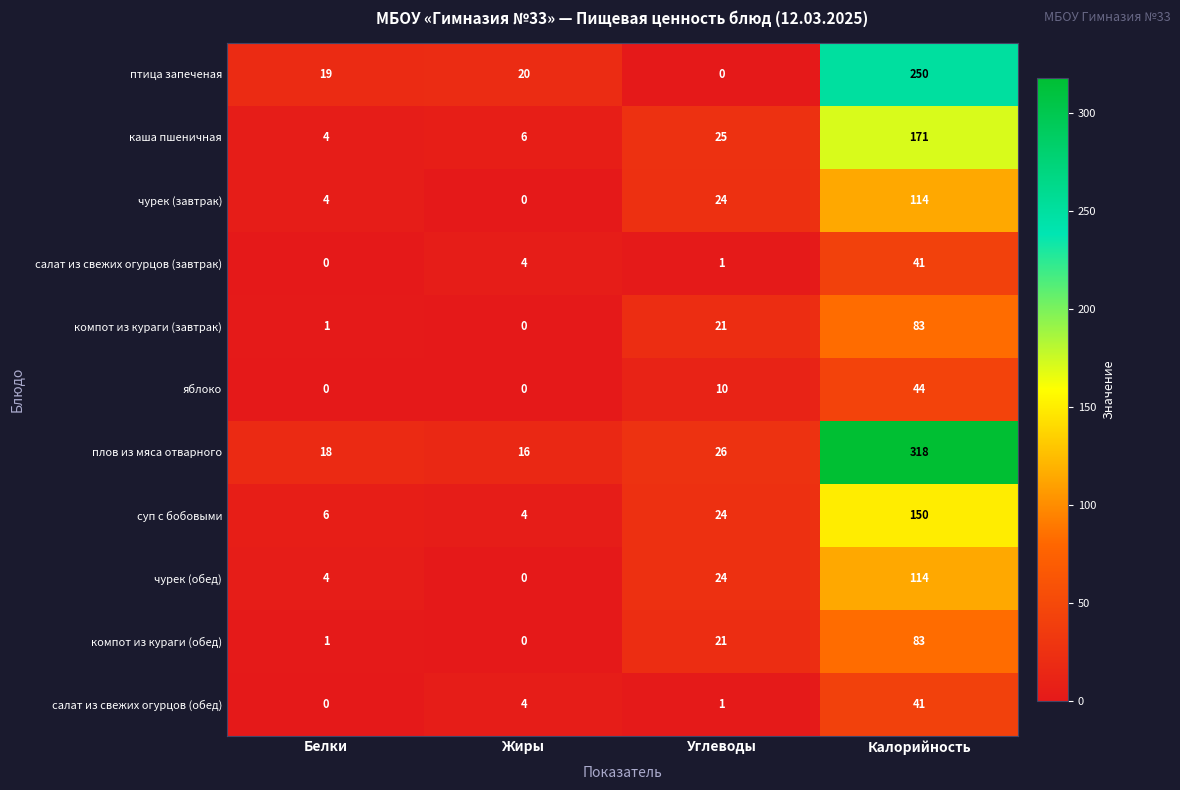

Rank the categories by чурек (завтрак) value from lowest to highest.

Жиры, Белки, Углеводы, Калорийность